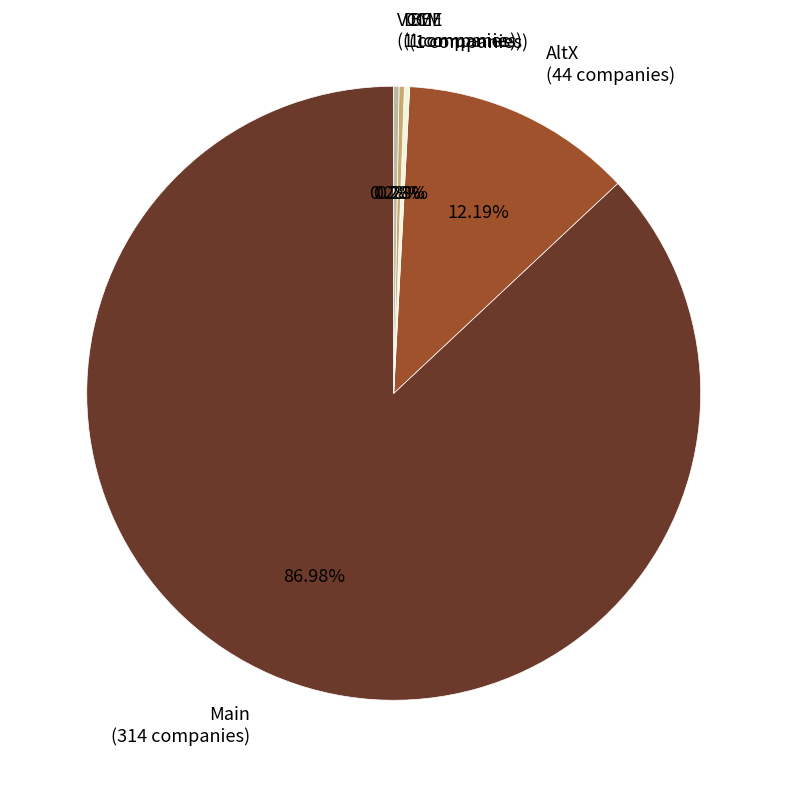

Does any single category account for the majority?

Yes